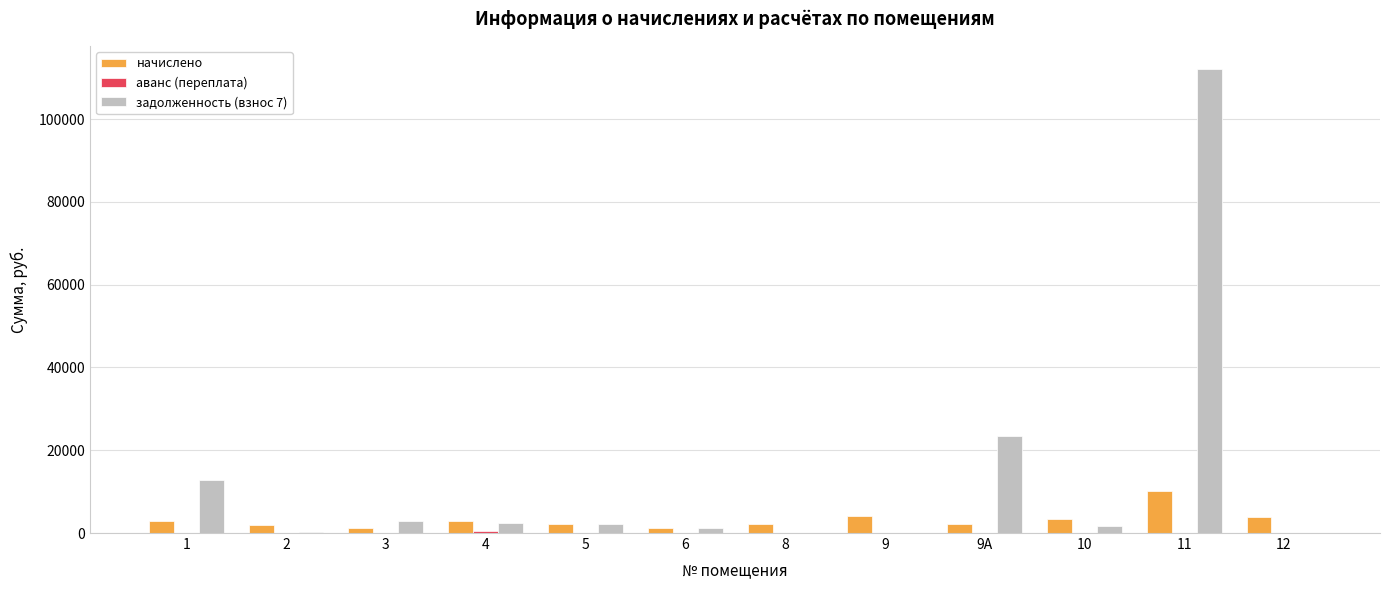

What is the maximum value shown in the chart?

112029.7